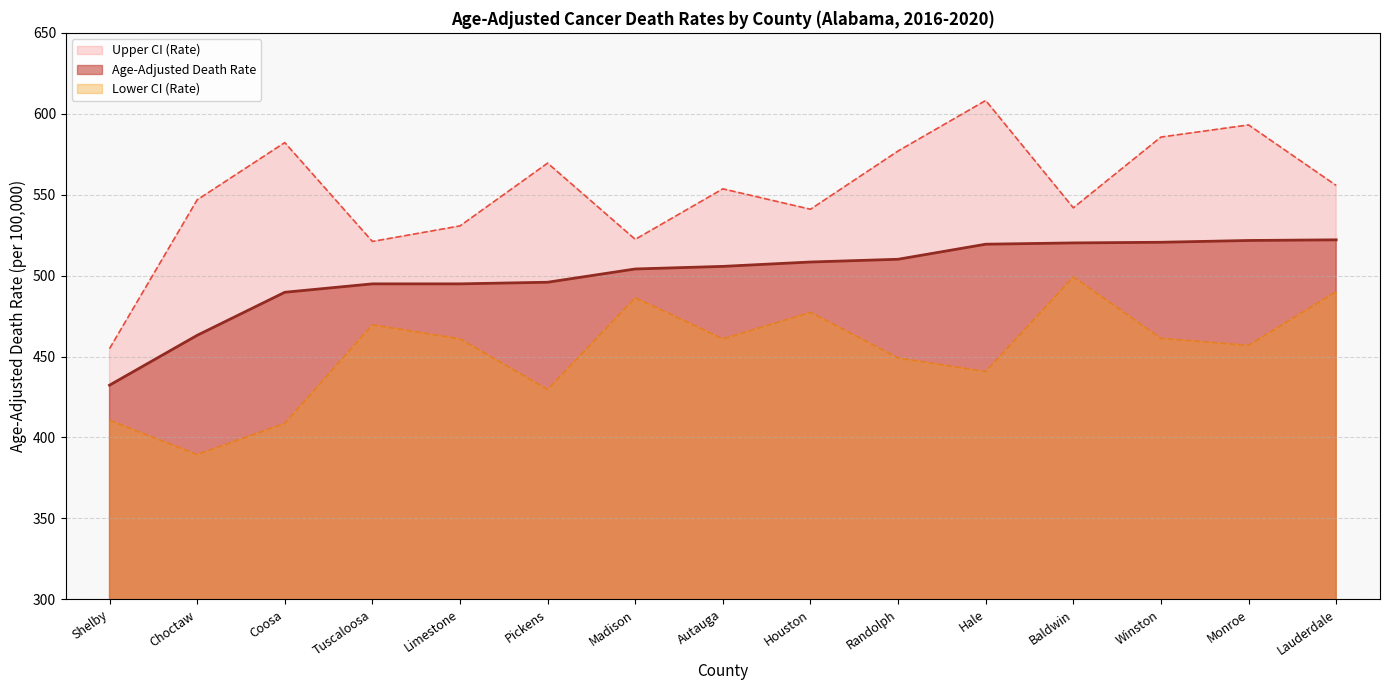

At how many categories does at least one series exceed 443?

15